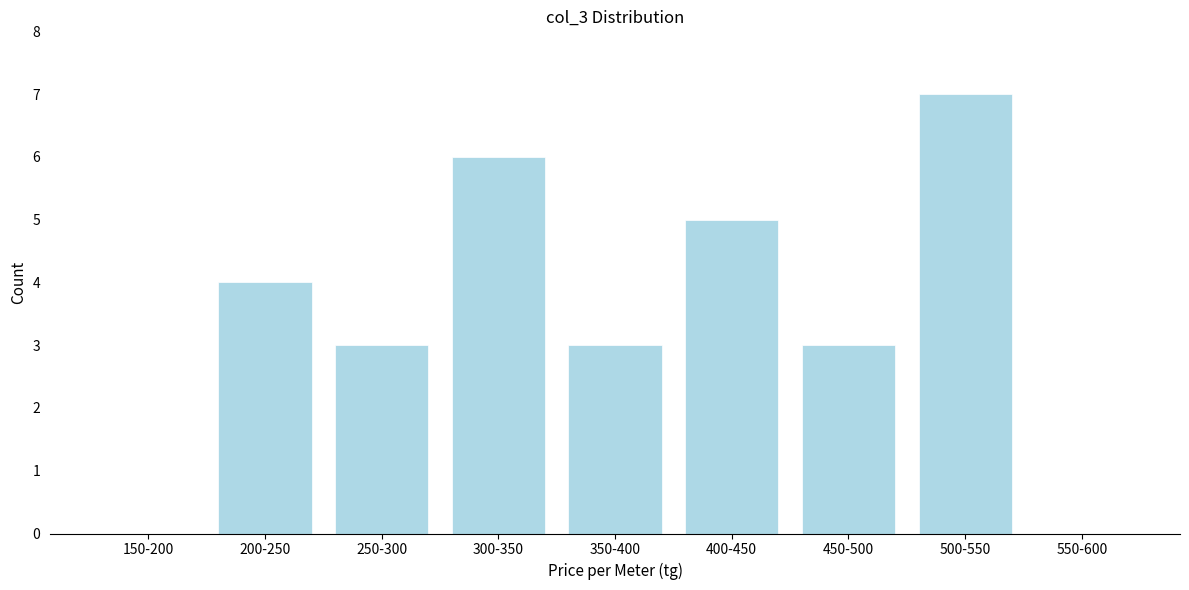

Reading right to left, transcribe all the data shown in this chart.

550-600=0	500-550=7	450-500=3	400-450=5	350-400=3	300-350=6	250-300=3	200-250=4	150-200=0